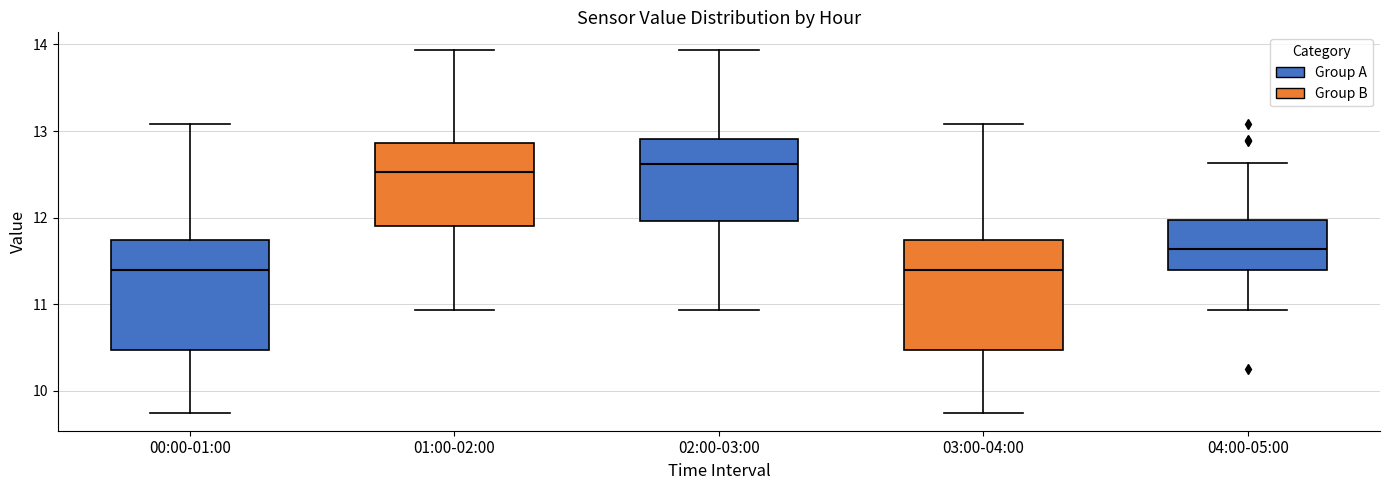

Reading left to right, transcribe this box plot: for each box, give where its median line is, the range the box spans, and where its two whiskers end, as read against the y-axis. The values are not printed on the chart, so give them approximately, as read against the axis.

00:00-01:00: median 11.4, box 10.5 to 11.7, whiskers 9.8 to 13.1
01:00-02:00: median 12.5, box 11.9 to 12.9, whiskers 10.9 to 13.9
02:00-03:00: median 12.6, box 12.0 to 12.9, whiskers 10.9 to 13.9
03:00-04:00: median 11.4, box 10.5 to 11.7, whiskers 9.8 to 13.1
04:00-05:00: median 11.6, box 11.4 to 12.0, whiskers 10.9 to 12.6